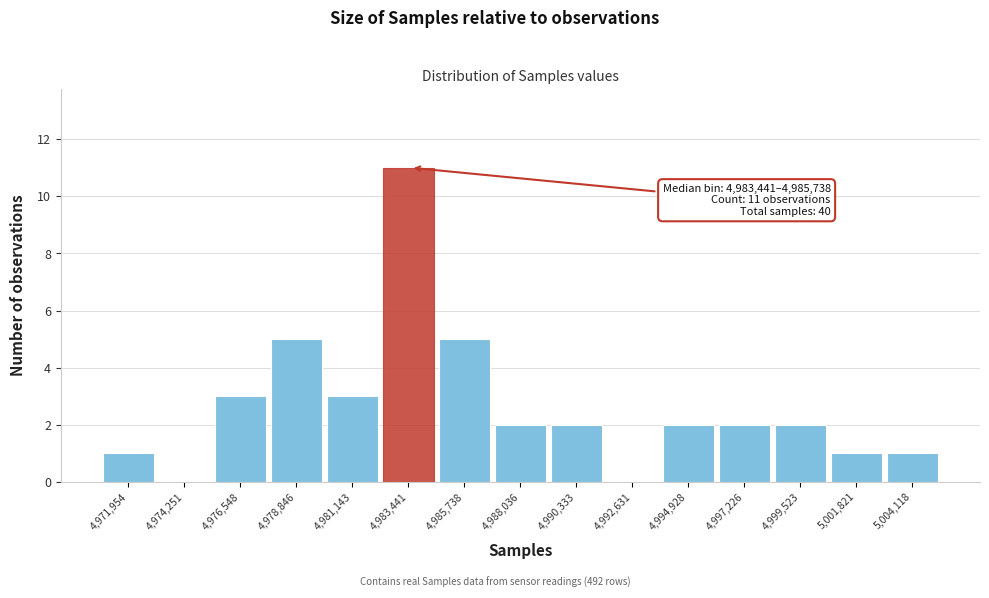

Reading left to right, transcribe all the data shown in this chart.

4,971,954=1	4,974,251=0	4,976,548=3	4,978,846=5	4,981,143=3	4,983,441=11	4,985,738=5	4,988,036=2	4,990,333=2	4,992,631=0	4,994,928=2	4,997,226=2	4,999,523=2	5,001,821=1	5,004,118=1